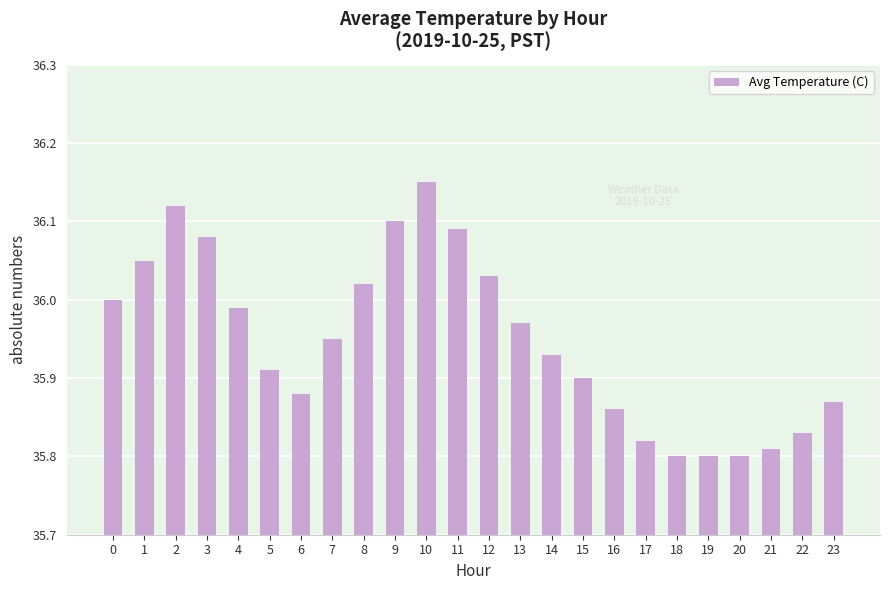

Which has a higher value, 4 or 22?

4